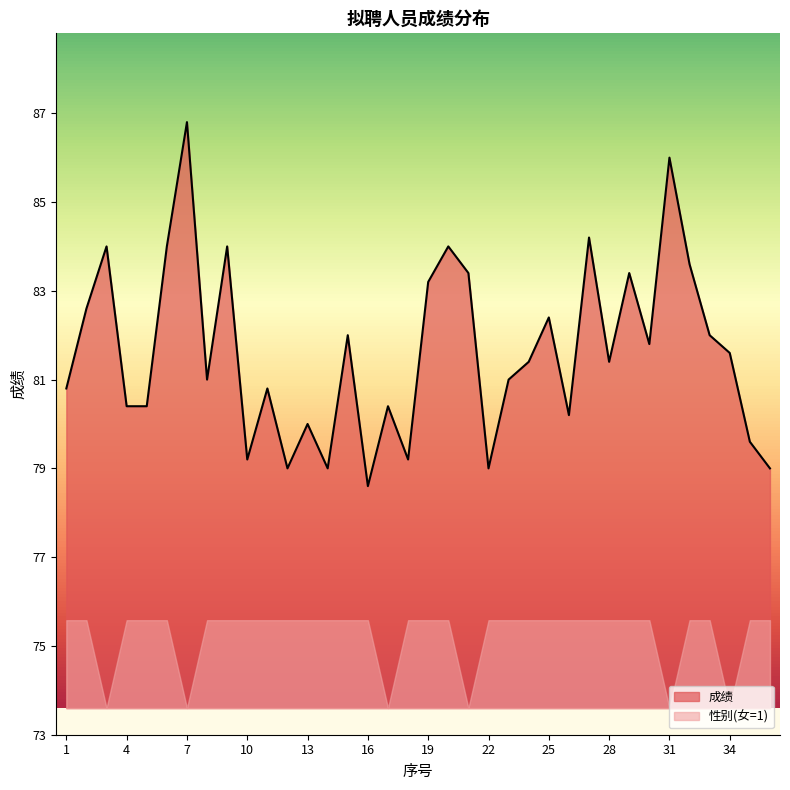

How many points are lower than both their immediate neighbors (excluding endpoints)?

10